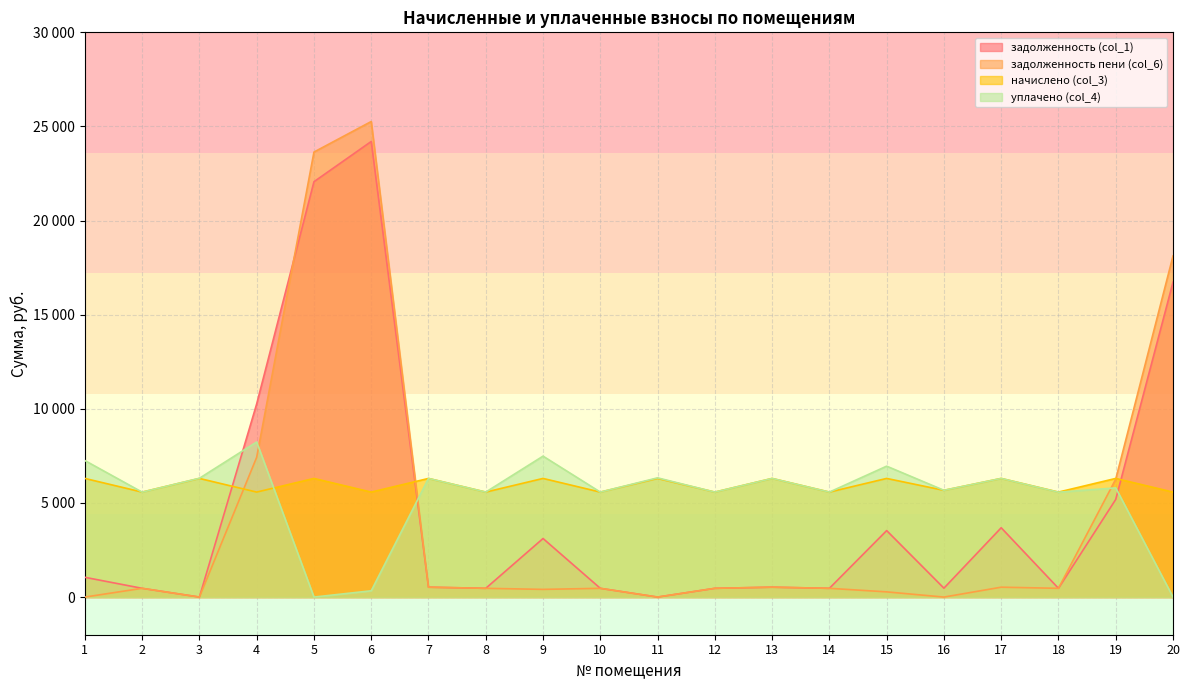

What is the average value of the задолженность (col_1) series?

4706.4